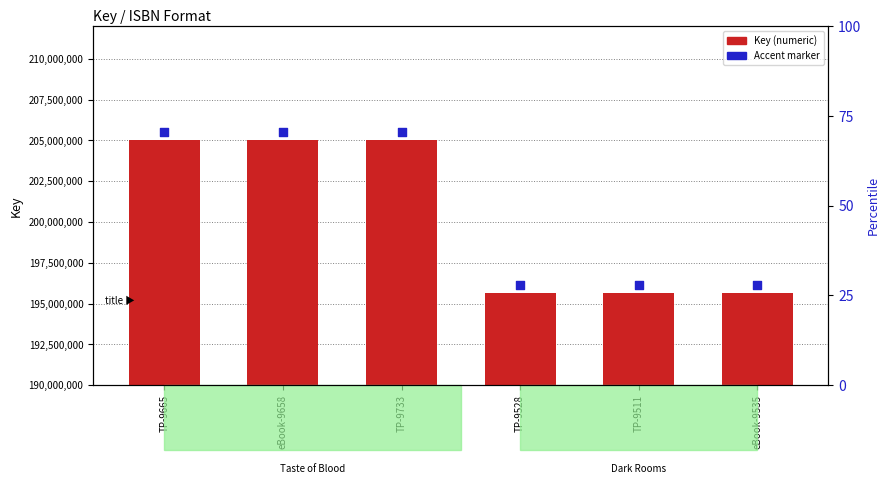

Which series has the largest Y range (max minus min)?

Key (numeric)